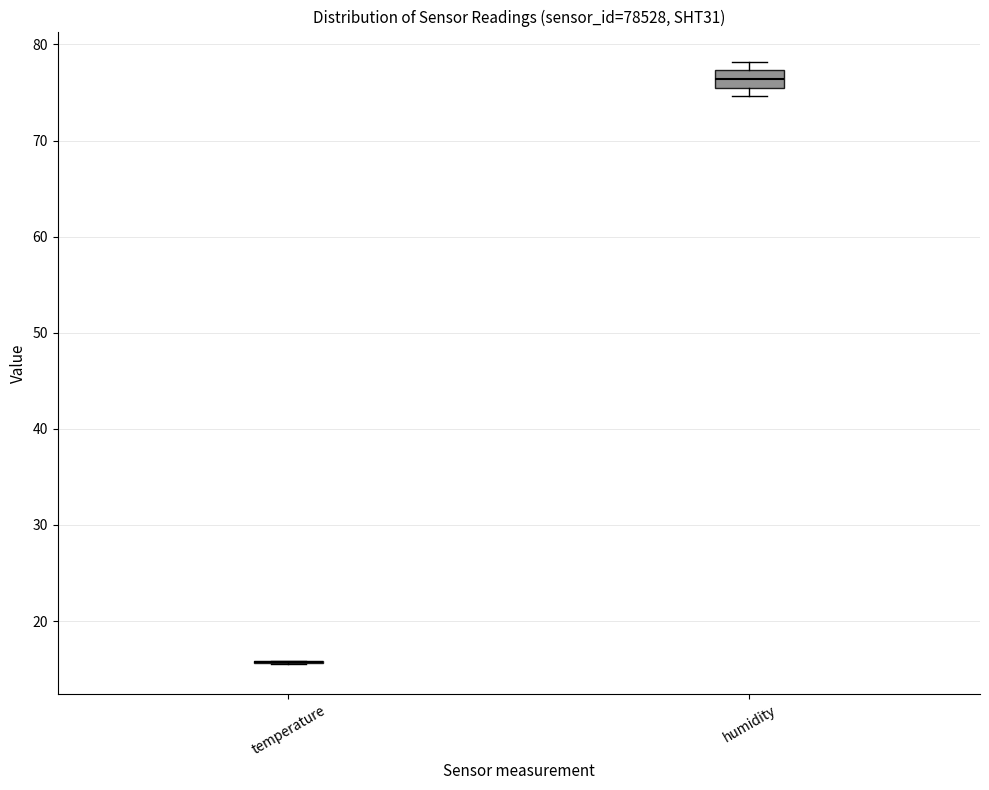

Comparing the boxes themselves (not the whiskers), which one is the tallest?

humidity